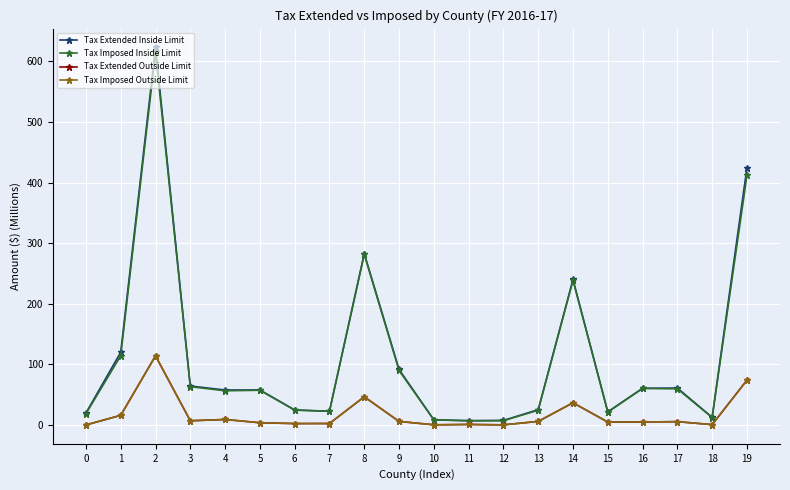

Count the number of categories in the chart.

20